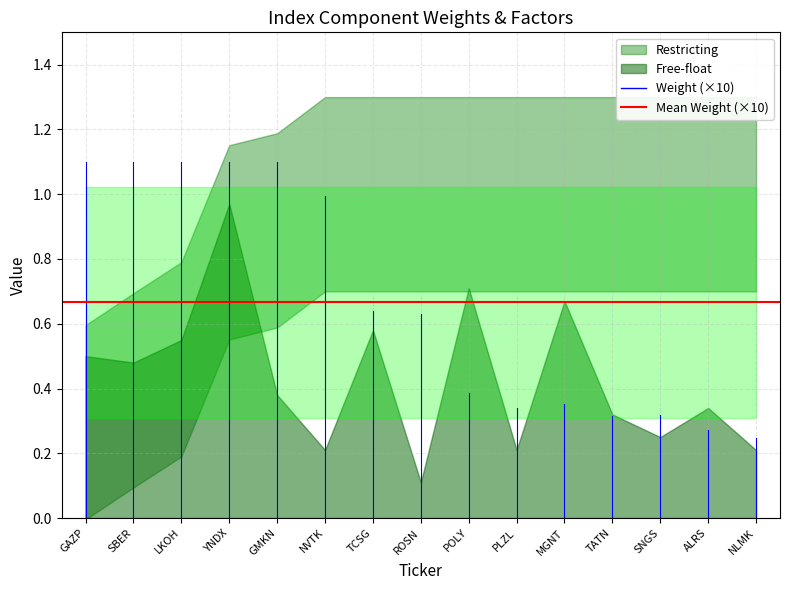

The Weight series shows 0.1 at LKOH. True or false?

True